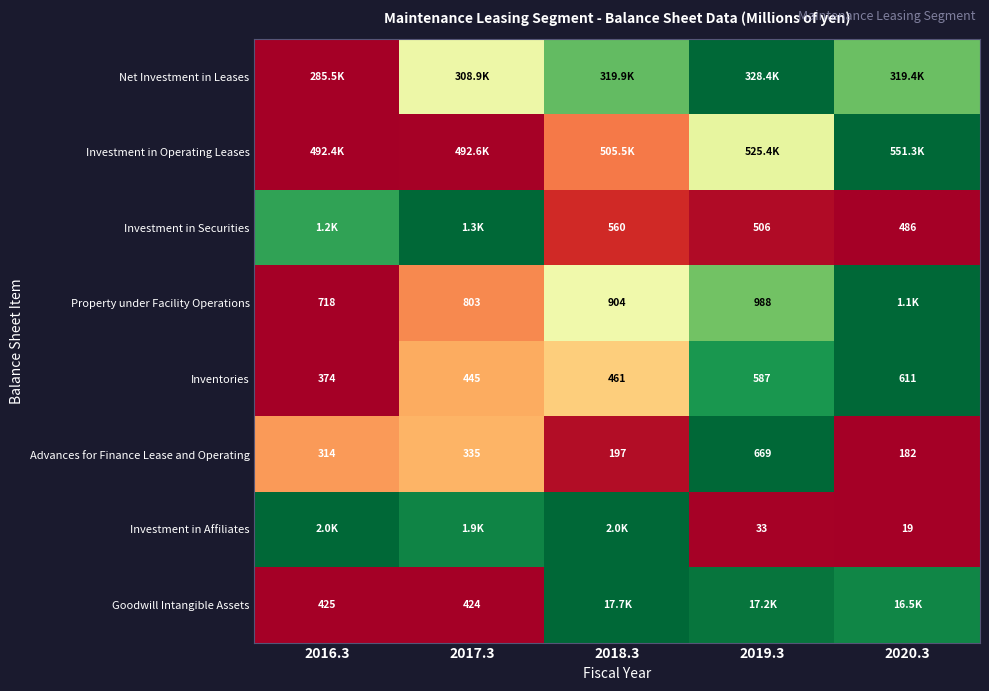

How many values in the Inventories series are below 461?

2